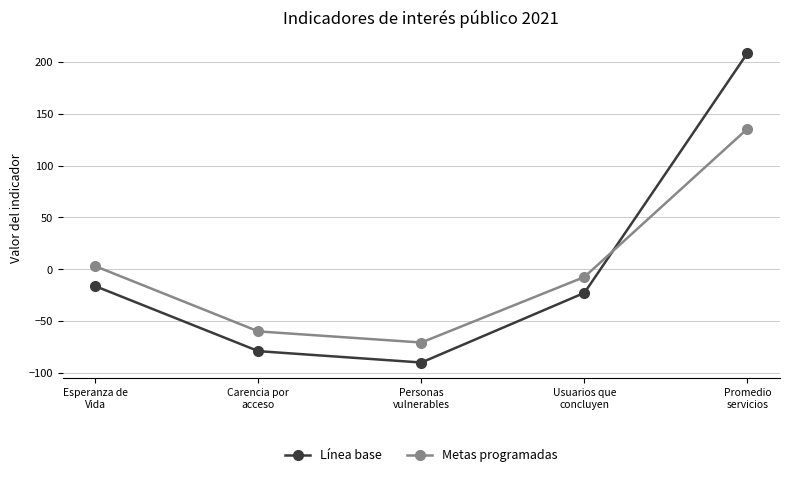

Rank the categories by Metas programadas value from highest to lowest.

Promedio
servicios, Esperanza de
Vida, Usuarios que
concluyen, Carencia por
acceso, Personas
vulnerables